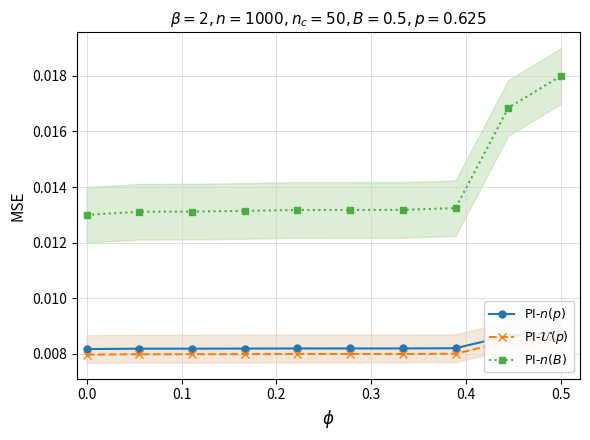

The value of PI-$n(p)$ at 0.0 is 0.0. True or false?

True